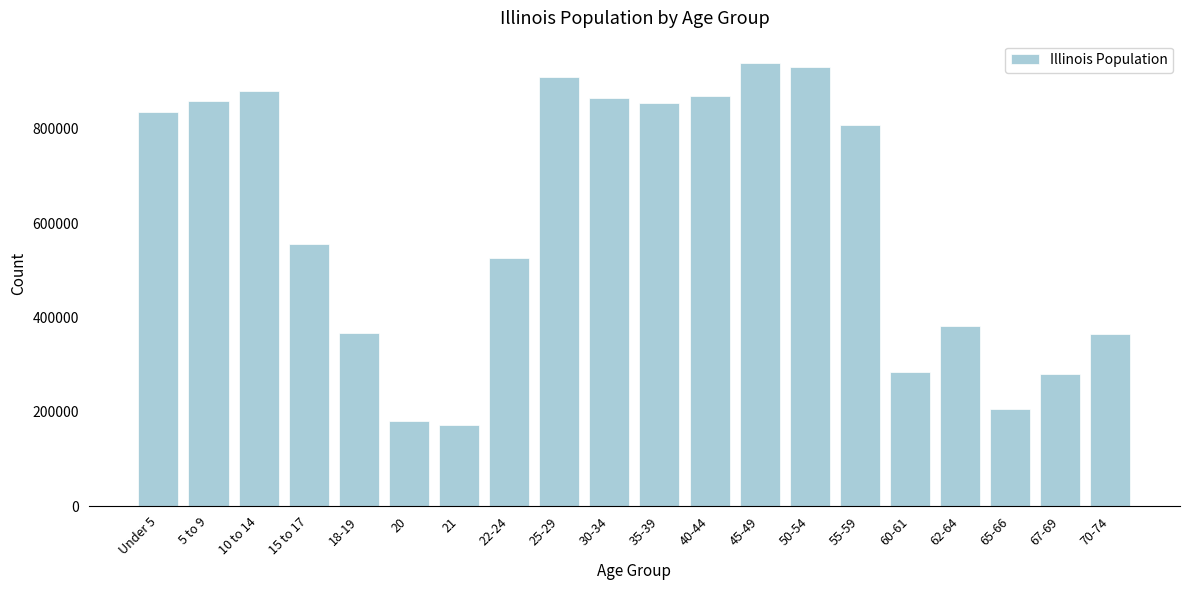

What is the minimum value shown in the chart?

172795